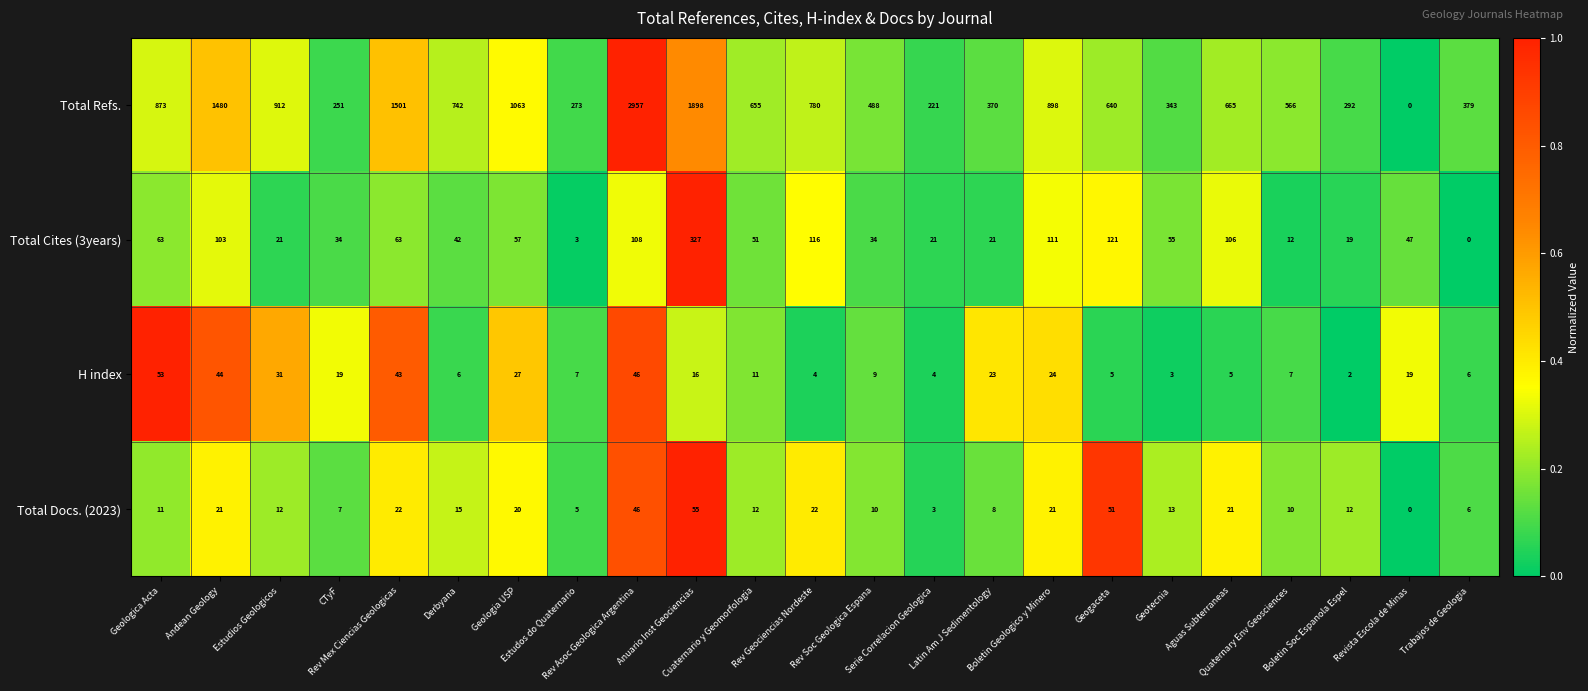

Which series has the largest range (max minus min)?

Total Refs.